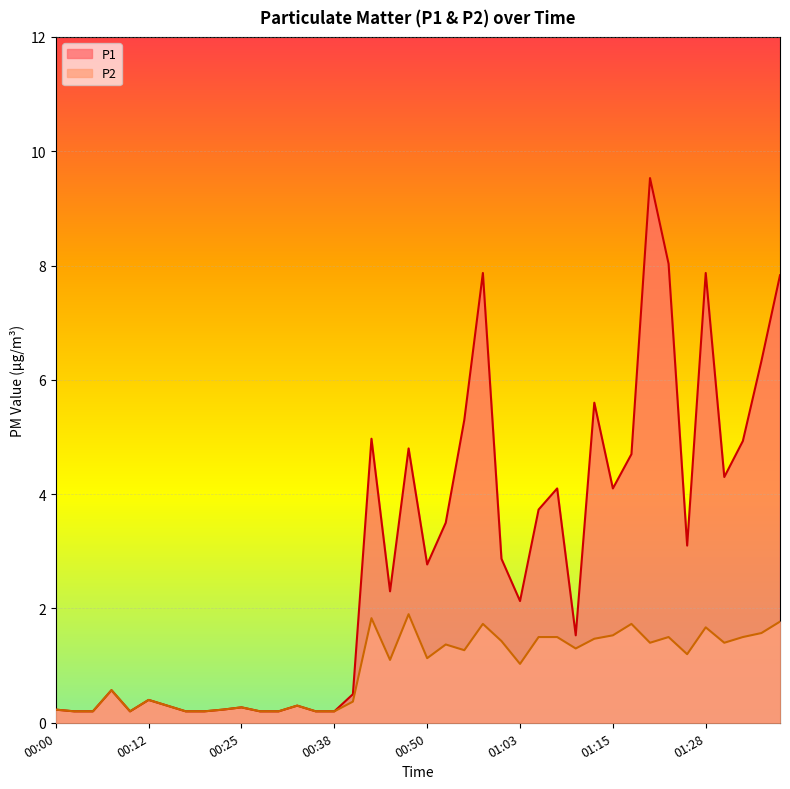

True or false: P1 and P2 intersect in this chart.

False